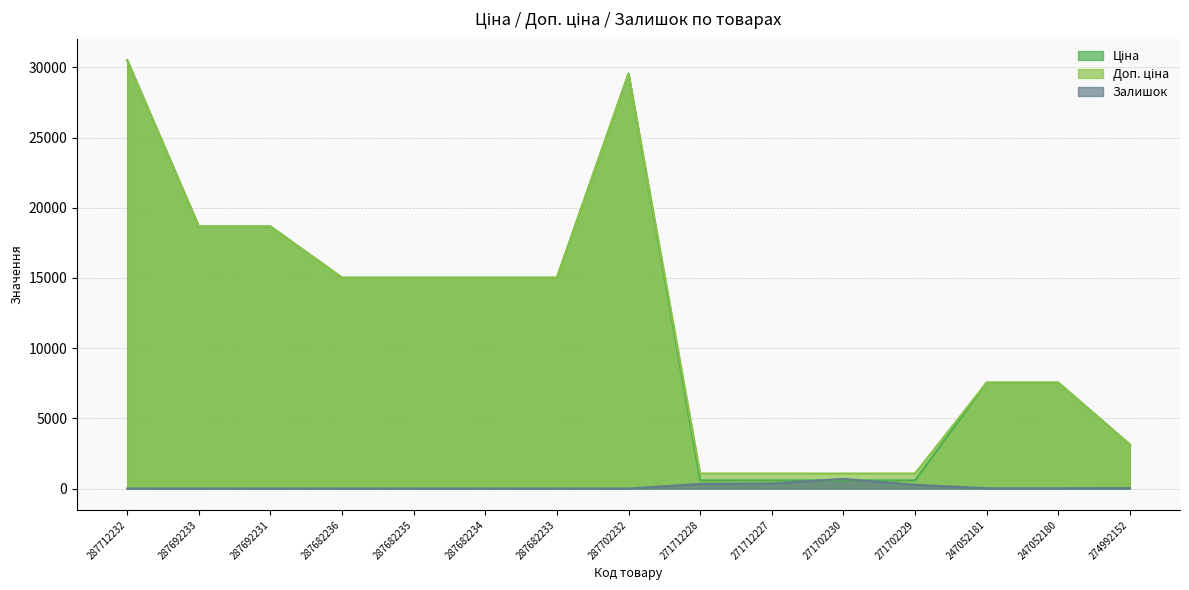

How many series are shown in this chart?

3